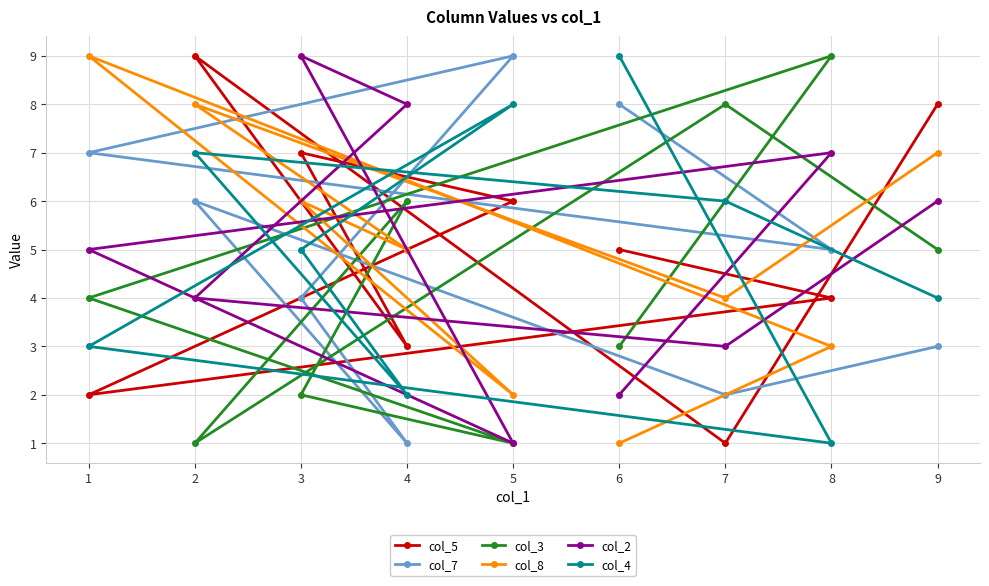

List the labels in order of col_2 value, largest first.

3, 4, 8, 9, 1, 2, 7, 6, 5